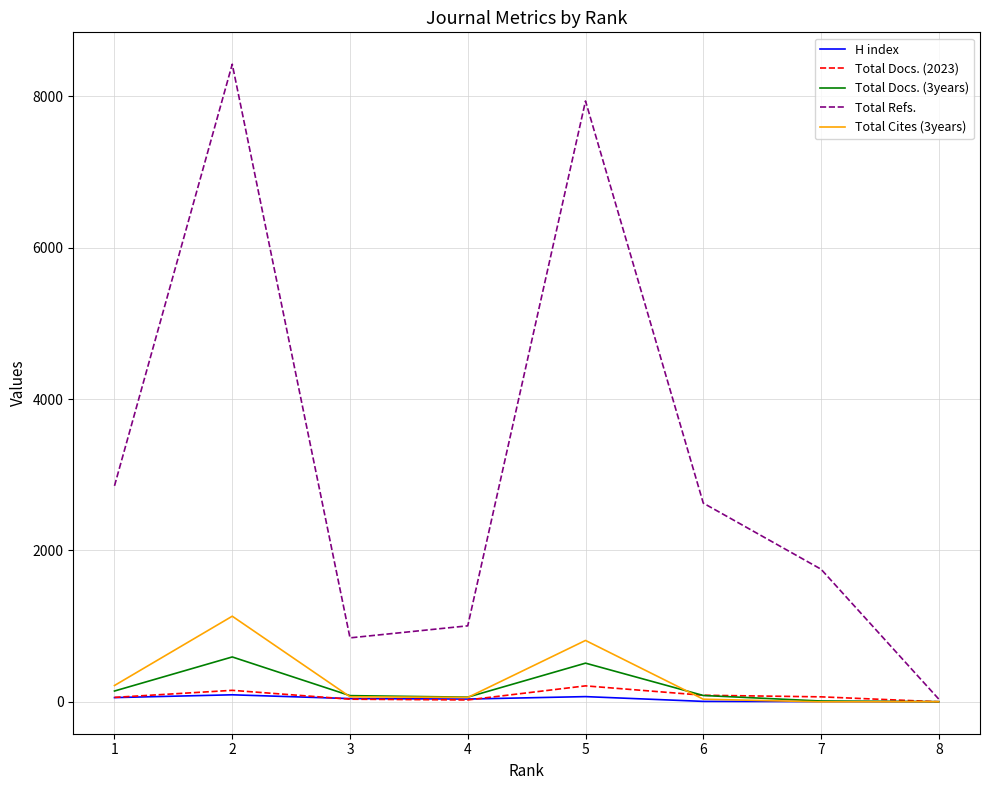

What is the maximum value shown in the chart?

8422